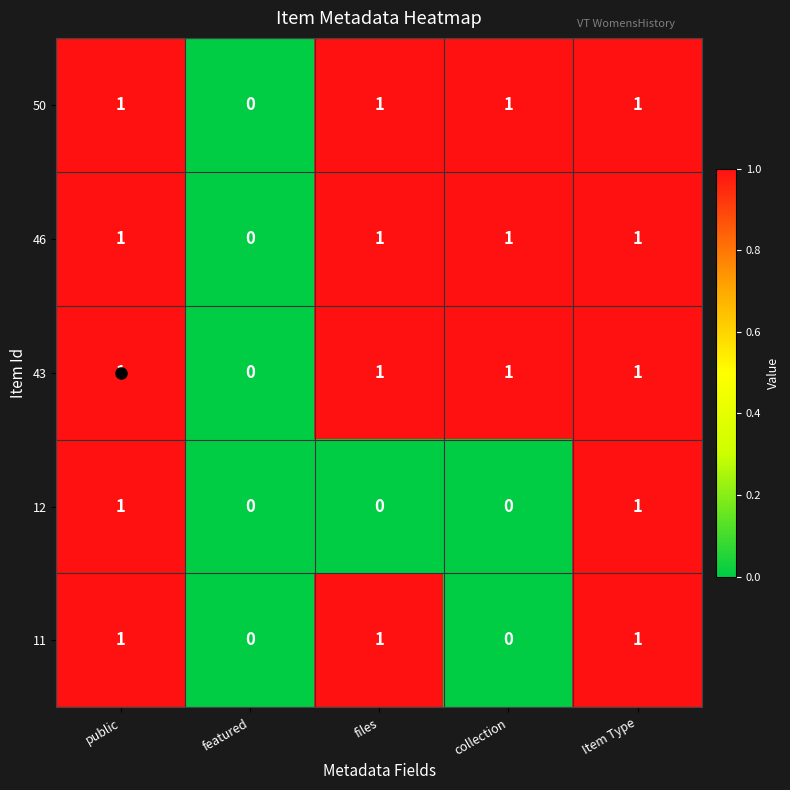

What is the total value across all series at files?

4